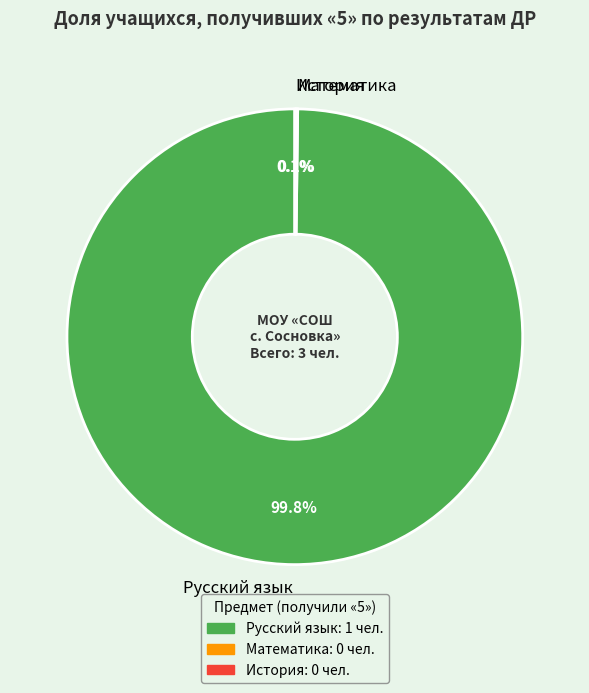

Is there a majority slice in this chart?

Yes